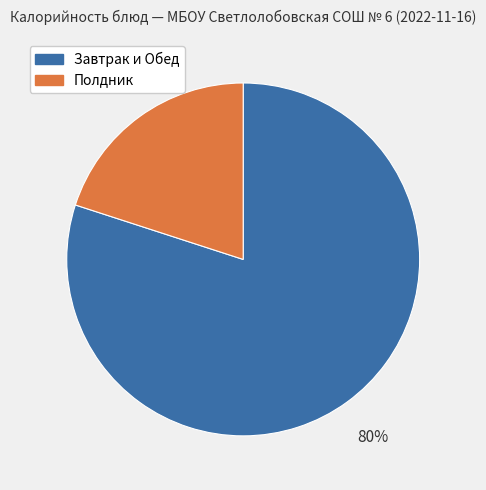

Is there any slice that represents more than half of the pie?

Yes